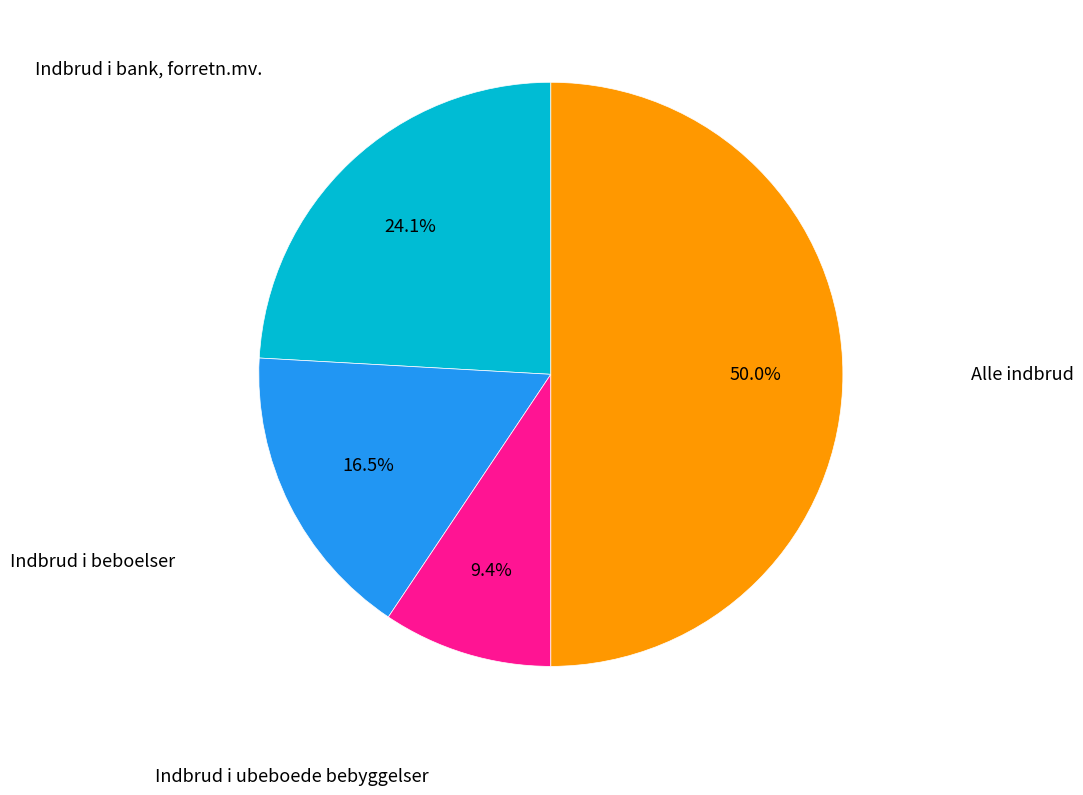

Count the number of slices in the pie.

4